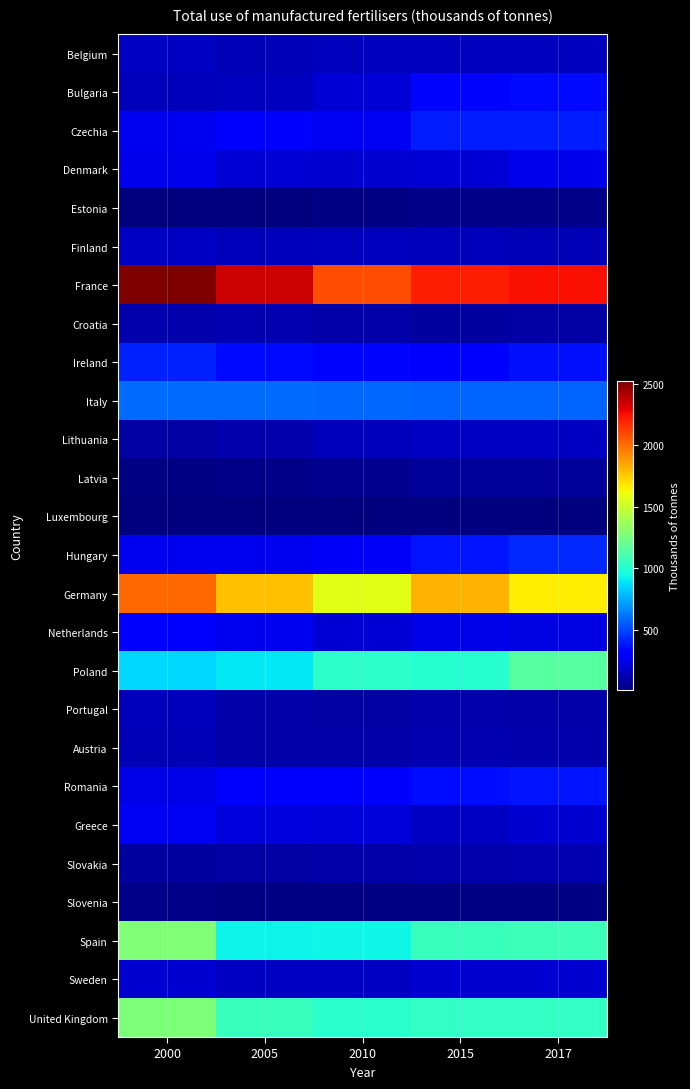

Reading left to right, what are all the values shown in this chart?

Belgium: 2000=159.9	2005=136.4	2010=151.3	2015=154.1	2017=156.0
Bulgaria: 2000=144.9	2005=159.5	2010=199.1	2015=341.6	2017=351.1
Czechia: 2000=262.3	2005=292.8	2010=270.3	2015=397.1	2017=397.6
Denmark: 2000=251.6	2005=206.4	2010=190.1	2015=205.3	2017=252.9
Estonia: 2000=22.4	2005=20.1	2010=28.6	2015=36.3	2017=37.3
Finland: 2000=167.3	2005=149.6	2010=156.5	2015=143.5	2017=138.9
France: 2000=2517.9	2005=2346.3	2010=2080.3	2015=2208.2	2017=2248.3
Croatia: 2000=118.0	2005=121.3	2010=109.3	2015=87.4	2017=98.4
Ireland: 2000=407.6	2005=352.2	2010=337.6	2015=331.0	2017=369.1
Italy: 2000=599.5	2005=593.0	2010=586.1	2015=579.7	2017=577.2
Lithuania: 2000=98.0	2005=119.0	2010=143.2	2015=166.6	2017=167.1
Latvia: 2000=23.0	2005=40.9	2010=59.5	2015=75.8	2017=77.4
Luxembourg: 2000=17.8	2005=14.2	2010=13.8	2015=13.0	2017=13.6
Hungary: 2000=257.7	2005=260.4	2010=281.4	2015=378.3	2017=424.5
Germany: 2000=2014.4	2005=1778.4	2010=1569.0	2015=1822.8	2017=1658.8
Netherlands: 2000=322.1	2005=261.8	2010=205.2	2015=244.9	2017=231.1
Poland: 2000=861.5	2005=895.3	2010=1027.4	2015=1003.6	2017=1150.6
Portugal: 2000=147.9	2005=102.7	2010=100.2	2015=117.9	2017=105.7
Austria: 2000=137.8	2005=105.0	2010=104.8	2015=125.3	2017=111.9
Romania: 2000=239.3	2005=299.2	2010=305.8	2015=357.4	2017=381.3
Greece: 2000=270.0	2005=224.0	2010=212.9	2015=164.3	2017=192.2
Slovakia: 2000=84.6	2005=99.8	2010=106.5	2015=114.8	2017=122.5
Slovenia: 2000=34.2	2005=29.2	2010=27.5	2015=28.3	2017=27.1
Spain: 2000=1279.2	2005=923.8	2010=941.0	2015=1068.1	2017=1072.1
Sweden: 2000=189.4	2005=161.5	2010=168.0	2015=190.2	2017=198.5
United Kingdom: 2000=1268.0	2005=1061.0	2010=1016.4	2015=1048.5	2017=1041.0